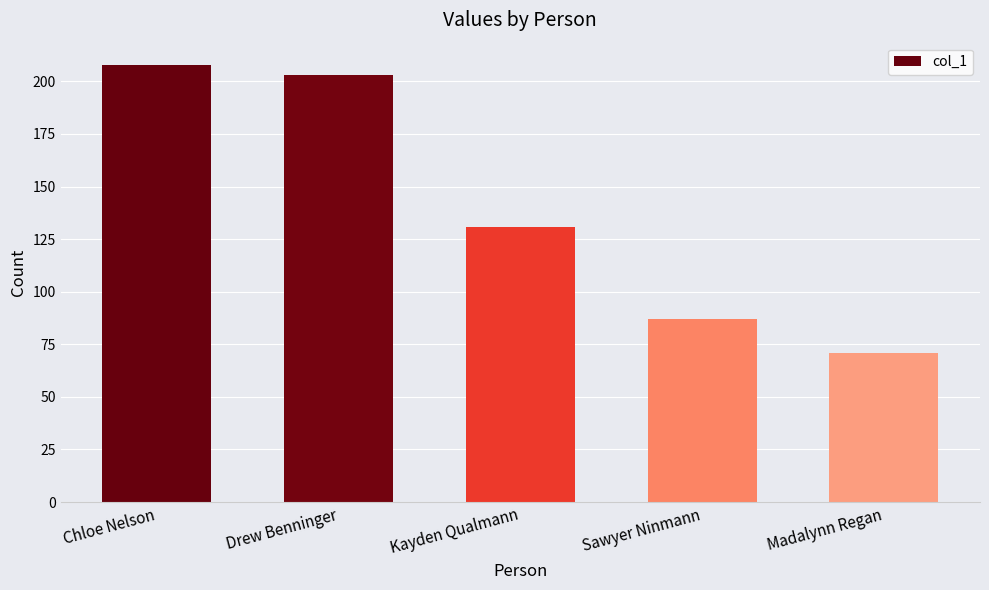

What is the maximum value shown in the chart?

208